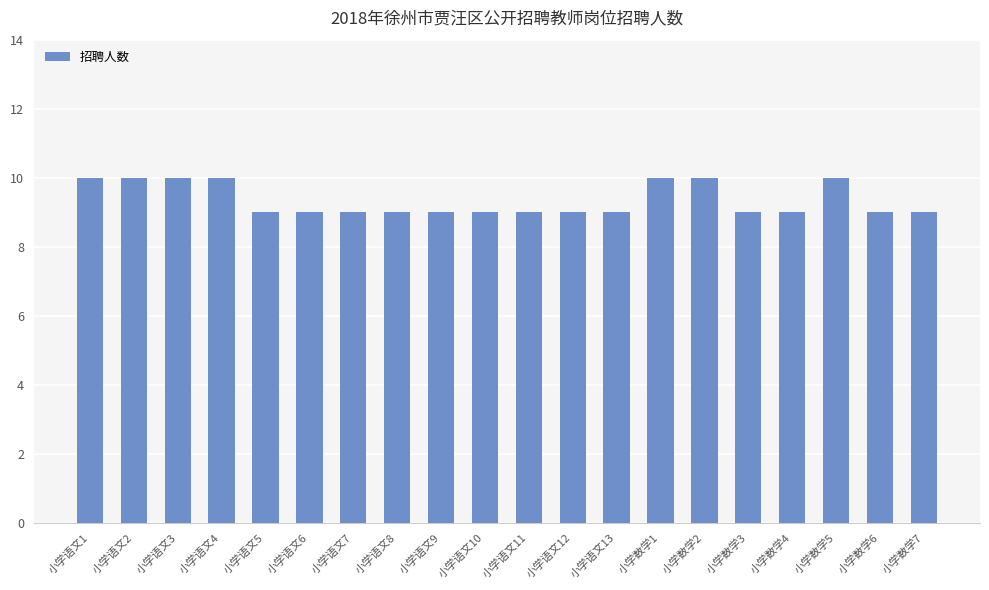

What is the label of the 6th bar from the right?

小学数学2